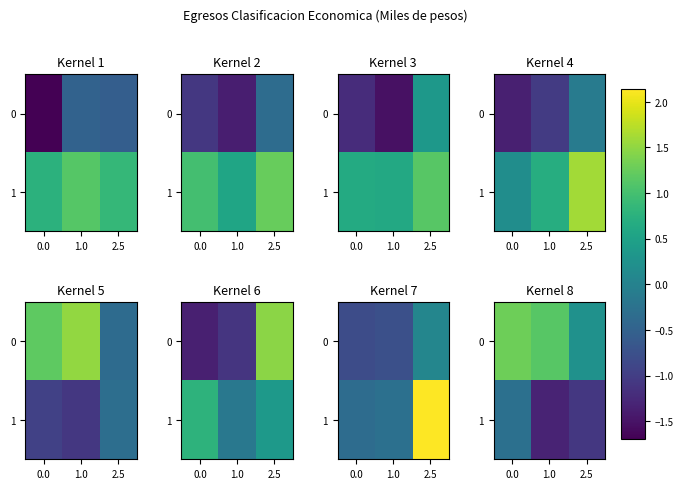

Which series changed the most between 0.0 and 1.0?

1